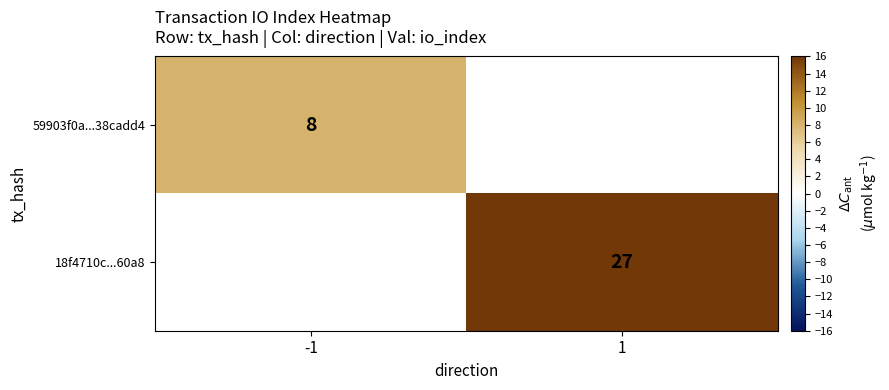

True or false: 59903f0a...38cadd4 has a value of 8 at -1.

True